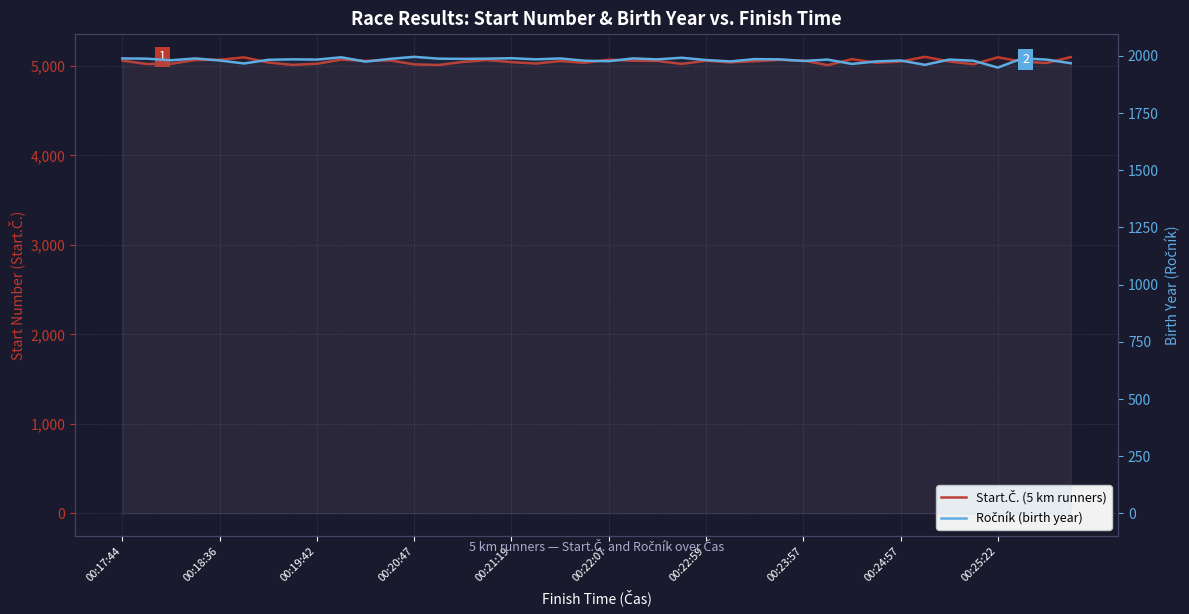

At which category does the chart reach its peak across all series?

33